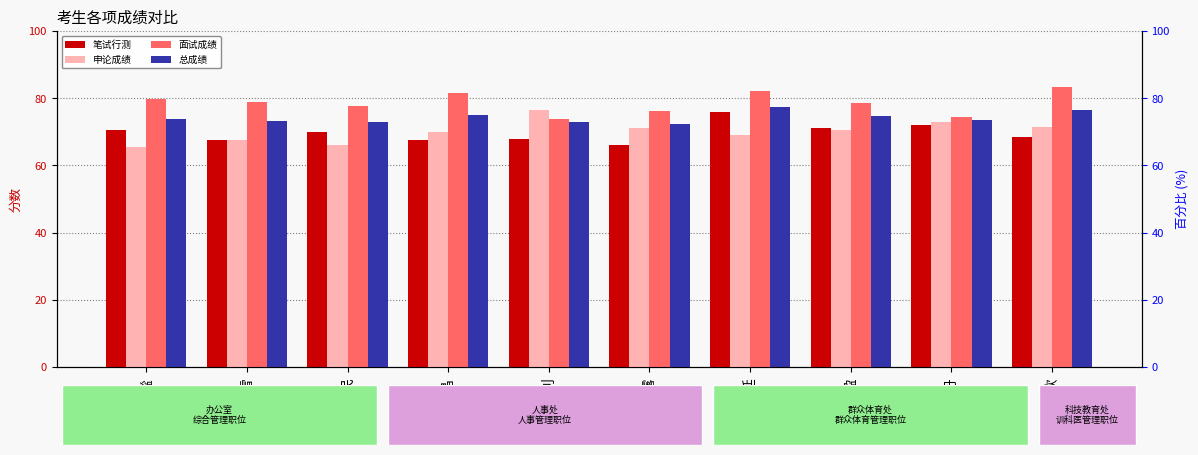

What is the spread (max minus min) of values at 徐延?

13.0